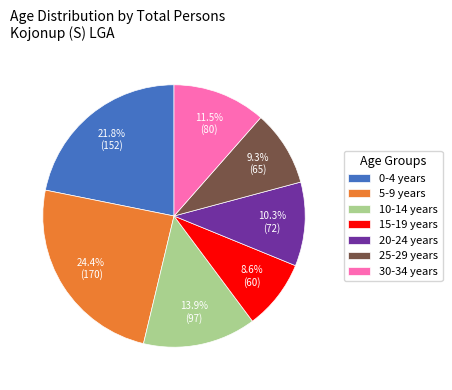

To the nearest percent, what is the difference between the 5-9 years and 25-29 years slice percentages?

15%